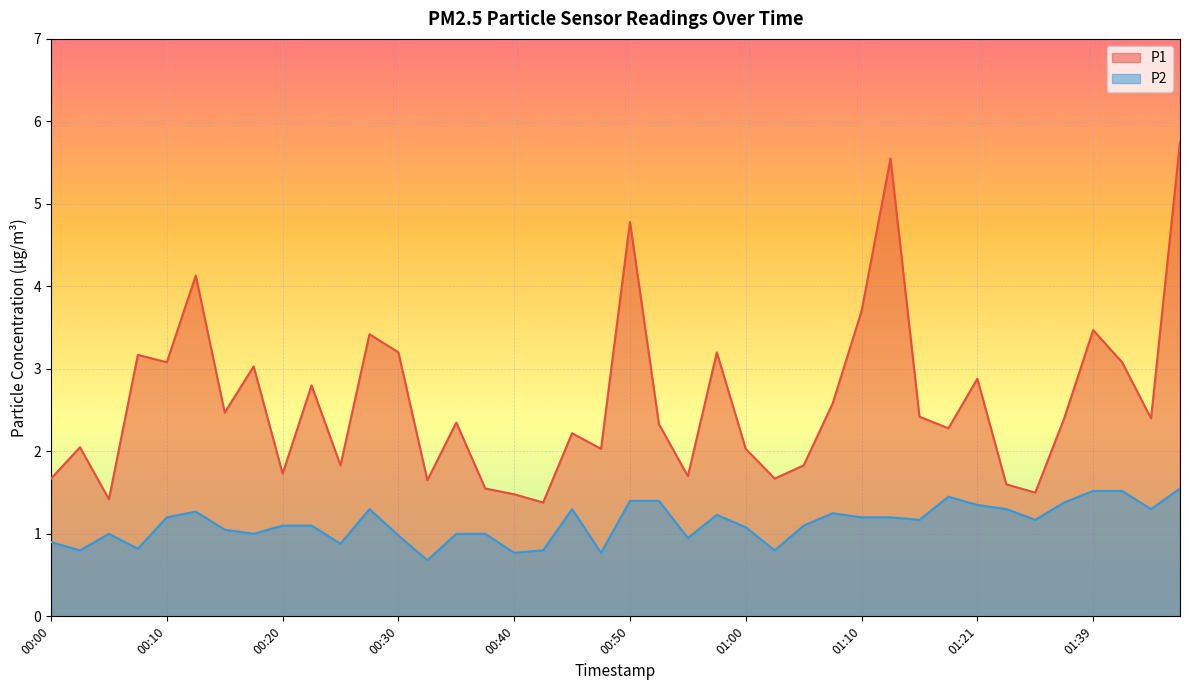

How many values in the P1 series exceed 2?

27